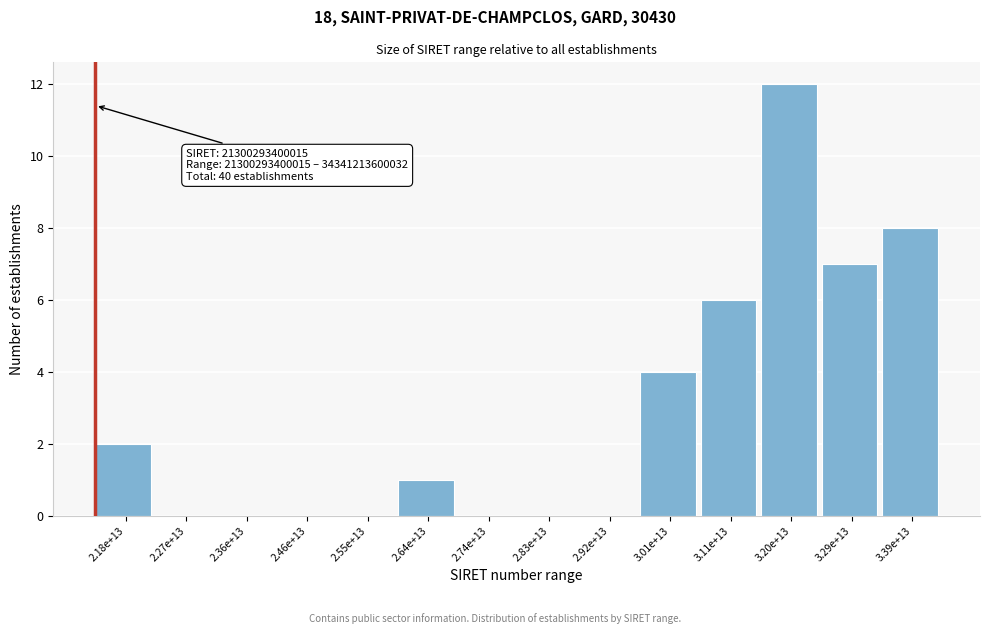

Reading right to left, what are all the values shown in this chart?

3.39e+13=8	3.29e+13=7	3.20e+13=12	3.11e+13=6	3.01e+13=4	2.92e+13=0	2.83e+13=0	2.74e+13=0	2.64e+13=1	2.55e+13=0	2.46e+13=0	2.36e+13=0	2.27e+13=0	2.18e+13=2